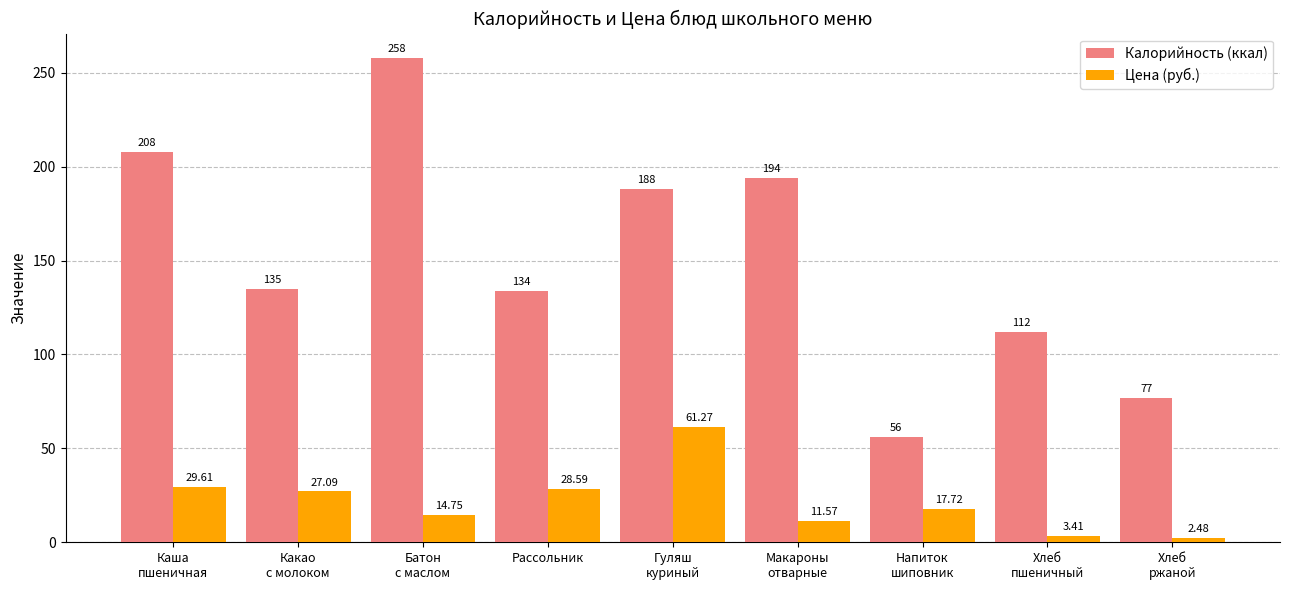

Which series has the largest total across all categories?

Калорийность (ккал)